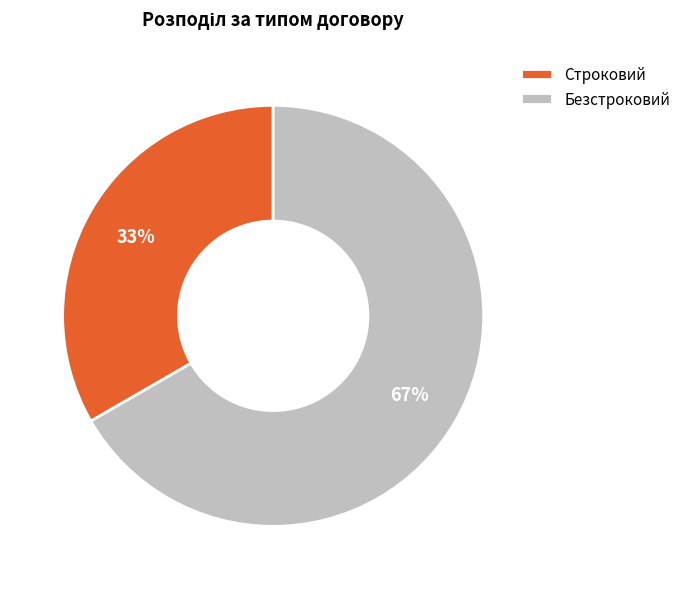

How many segments does this pie chart have?

2